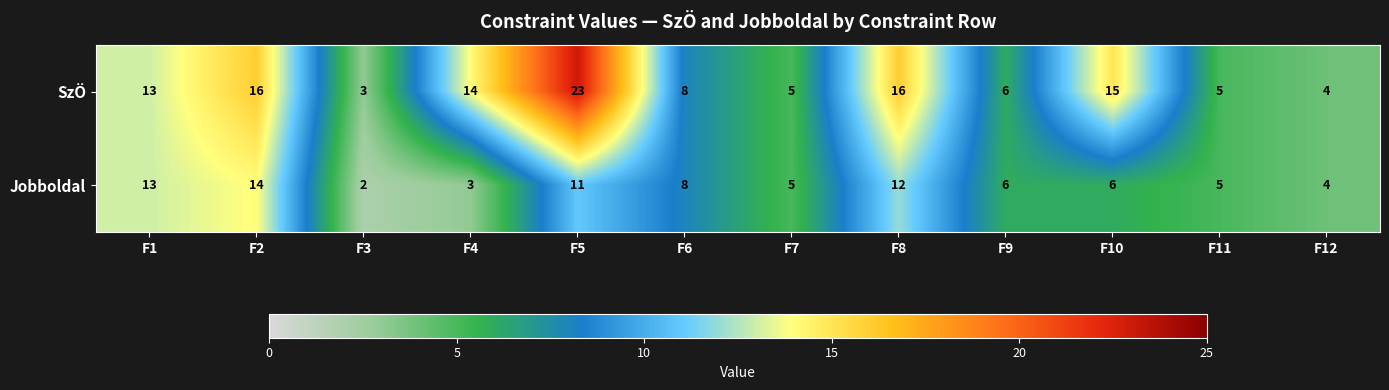

Reading left to right, transcribe all the data shown in this chart.

SzÖ: F1=13	F2=16	F3=3	F4=14	F5=23	F6=8	F7=5	F8=16	F9=6	F10=15	F11=5	F12=4
Jobboldal: F1=13	F2=14	F3=2	F4=3	F5=11	F6=8	F7=5	F8=12	F9=6	F10=6	F11=5	F12=4